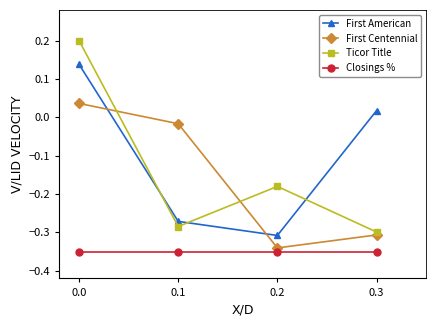

How many Ticor Title values are between 0 and 1?

1